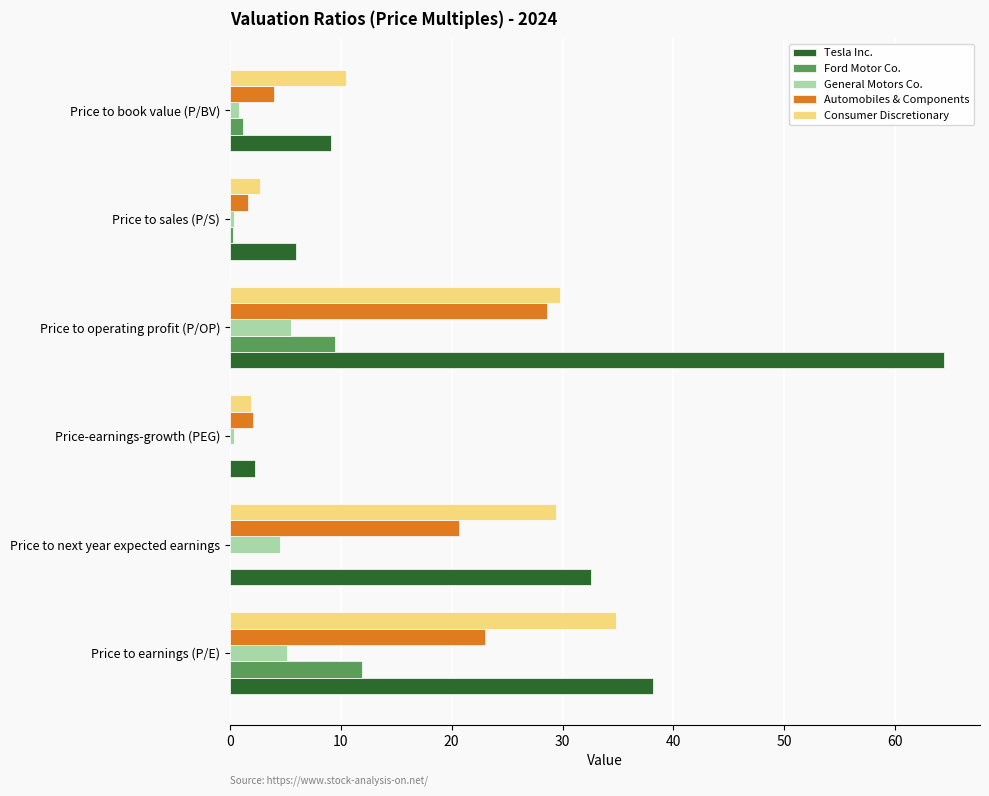

Which label corresponds to the largest value in the chart?

Price to operating profit (P/OP)